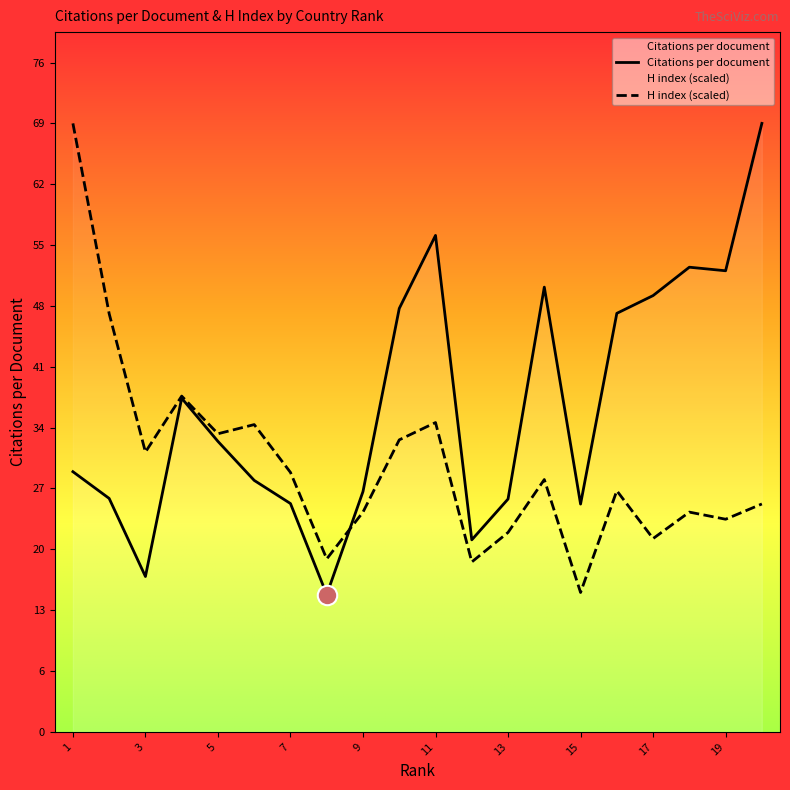

Rank the series by their maximum value, from highest to lowest.

Citations per document, H index